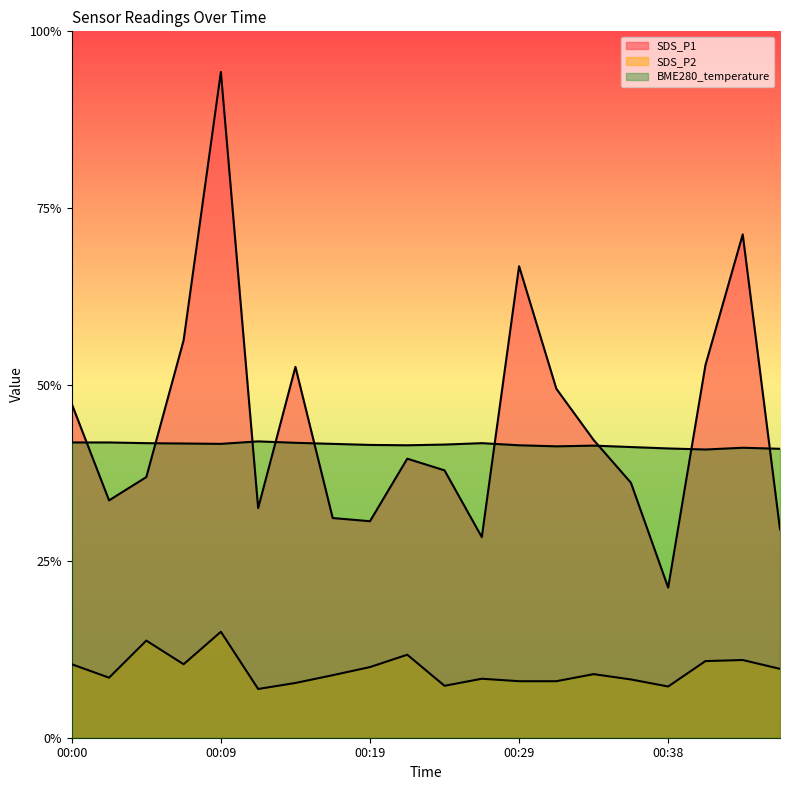

What is the sum of the SDS_P2 values at 00:41 and 00:12?

3.5